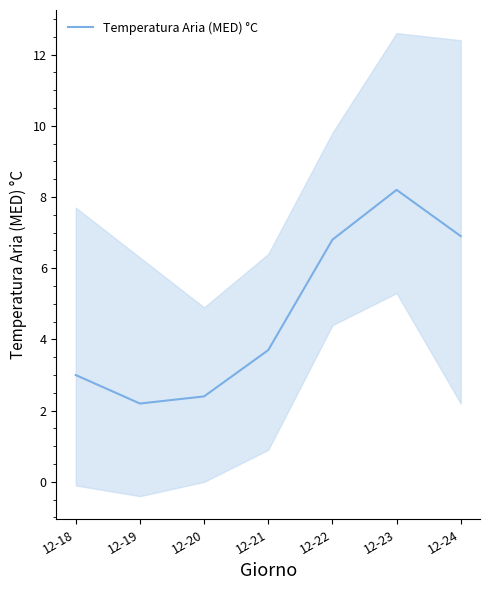

What is the ratio of the value at 12-22 to the value at 12-18?

2.3